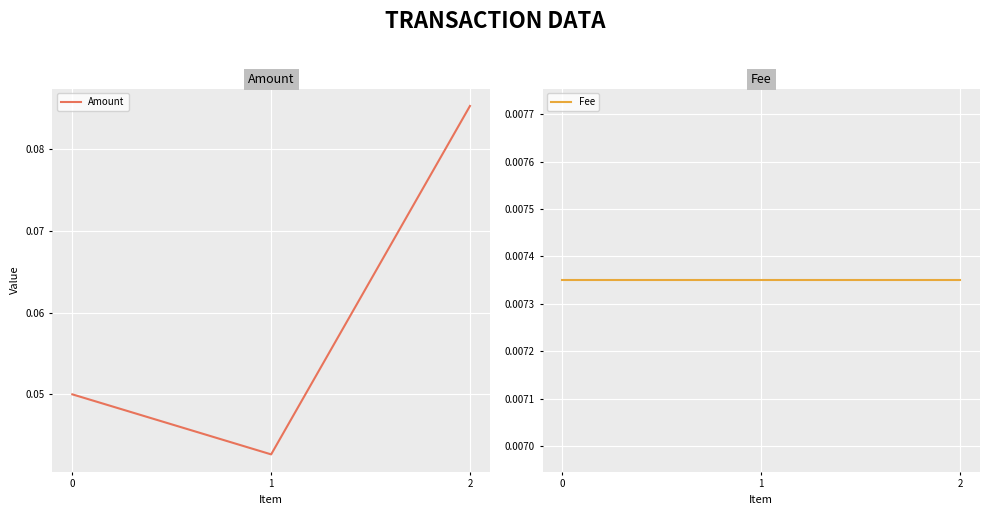

How many Amount values are between 0 and 1?

3